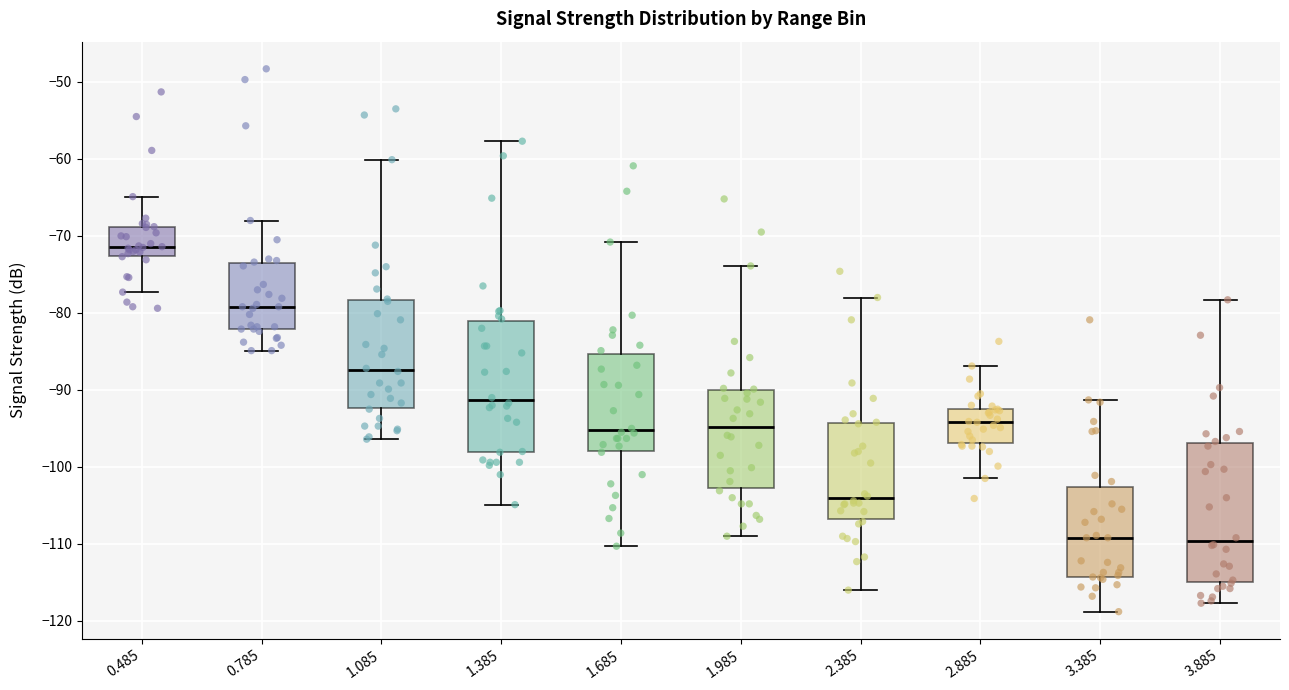

Reading left to right, read every box against the y-axis: the position of its median line, the range the box covers, and the ends of its whiskers. The values are not printed on the chart, so give them approximately, as read against the axis.

0.485: median -71, box -73 to -69, whiskers -77 to -65
0.785: median -79, box -82 to -74, whiskers -85 to -68
1.085: median -87, box -92 to -78, whiskers -96 to -60
1.385: median -91, box -98 to -81, whiskers -105 to -58
1.685: median -95, box -98 to -85, whiskers -110 to -71
1.985: median -95, box -103 to -90, whiskers -109 to -74
2.385: median -104, box -107 to -94, whiskers -116 to -78
2.885: median -94, box -97 to -93, whiskers -101 to -87
3.385: median -109, box -114 to -103, whiskers -119 to -91
3.885: median -110, box -115 to -97, whiskers -118 to -78